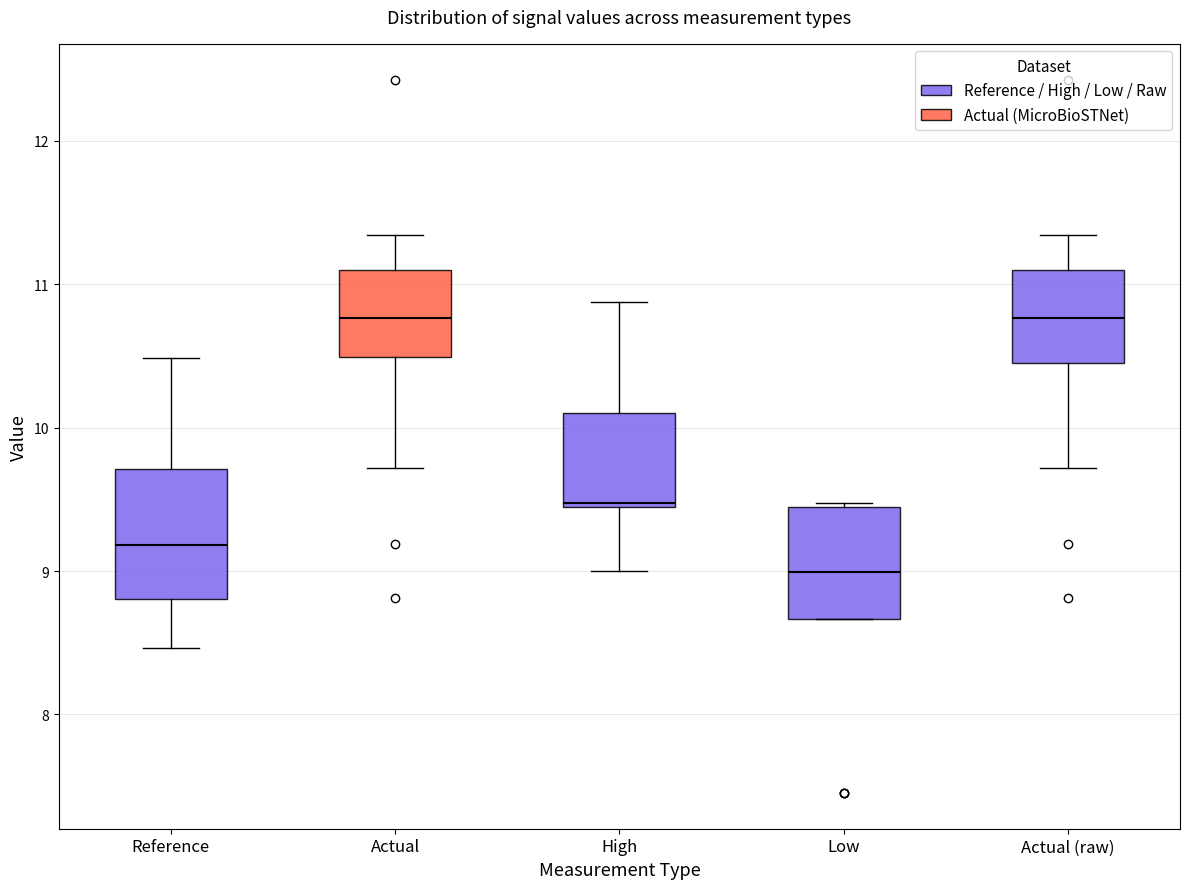

Reading left to right, transcribe this box plot: for each box, give where its median line is, the range the box spans, and where its two whiskers end, as read against the y-axis. The values are not printed on the chart, so give them approximately, as read against the axis.

Reference: median 9.2, box 8.8 to 9.7, whiskers 8.5 to 10.5
Actual: median 10.8, box 10.5 to 11.1, whiskers 9.7 to 11.3
High: median 9.5, box 9.4 to 10.1, whiskers 9.0 to 10.9
Low: median 9.0, box 8.7 to 9.4, whiskers 8.7 to 9.5
Actual (raw): median 10.8, box 10.4 to 11.1, whiskers 9.7 to 11.3